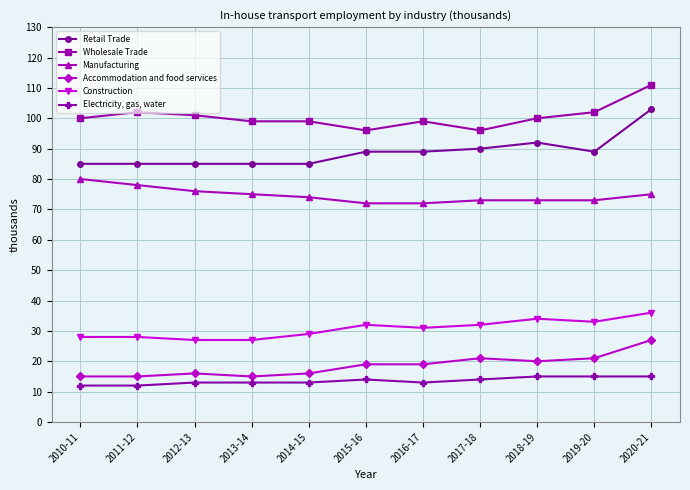

Which series has the largest range (max minus min)?

Retail Trade